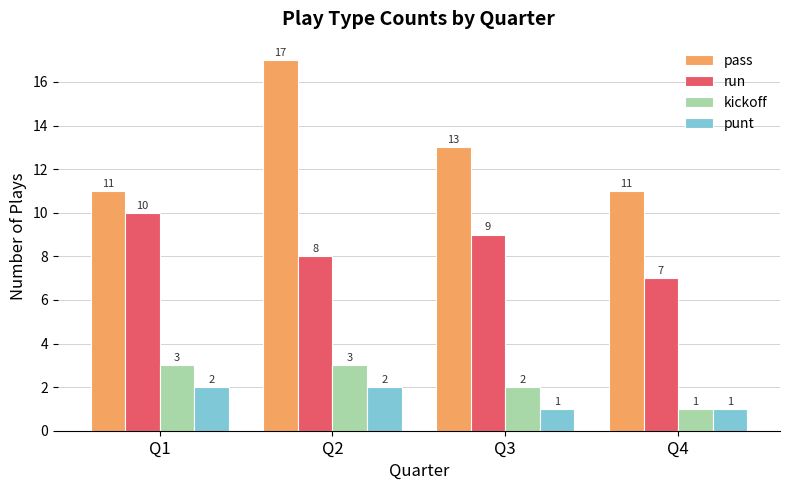

How many data points in kickoff are less than 3?

2